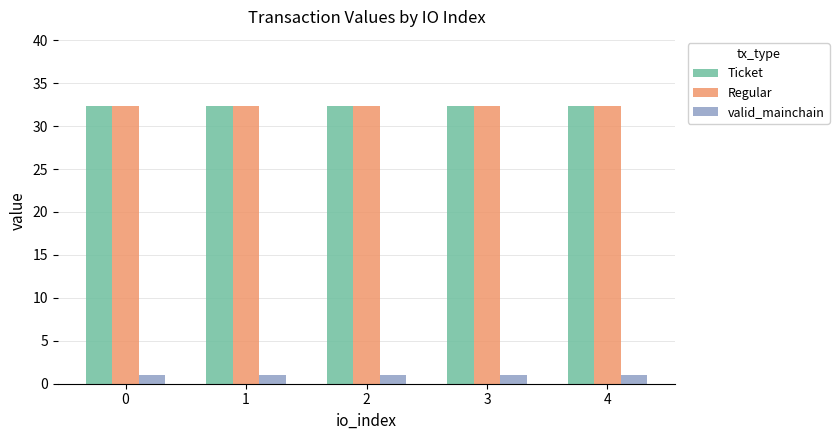

What is the sum of all Regular values?

161.5